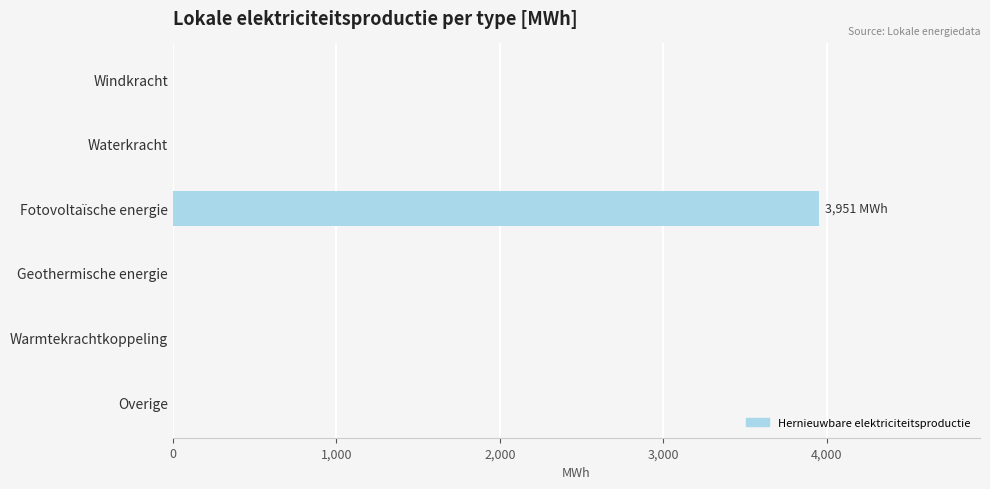

Is it true that the value at Fotovoltaïsche energie is 3951.2?

True